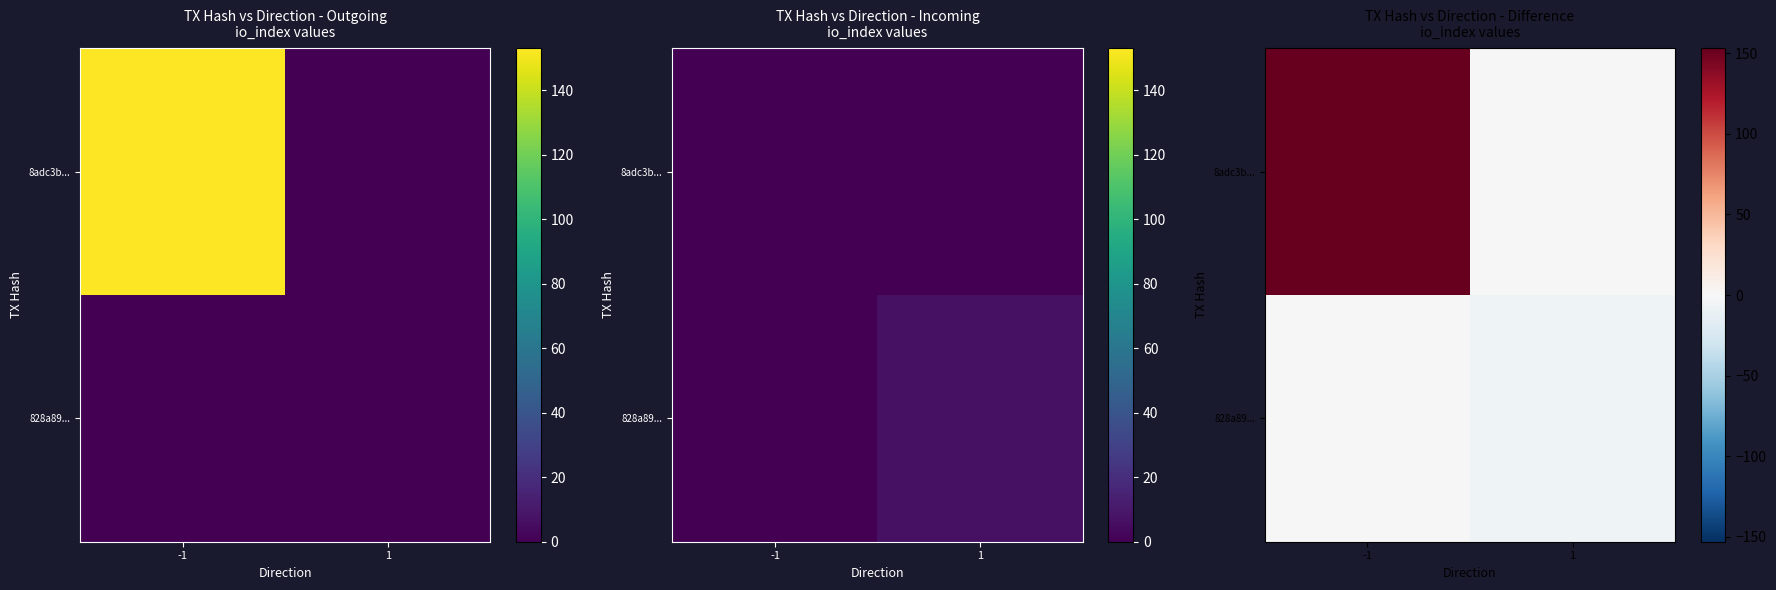

The value of 828a89... at -1 is -2. True or false?

False